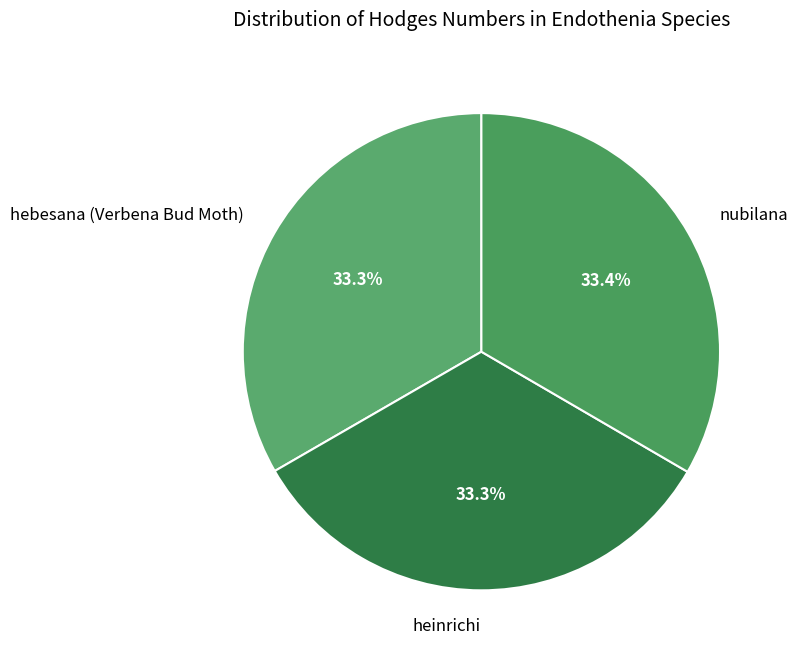

How much of the chart is everything except heinrichi?

66.7%